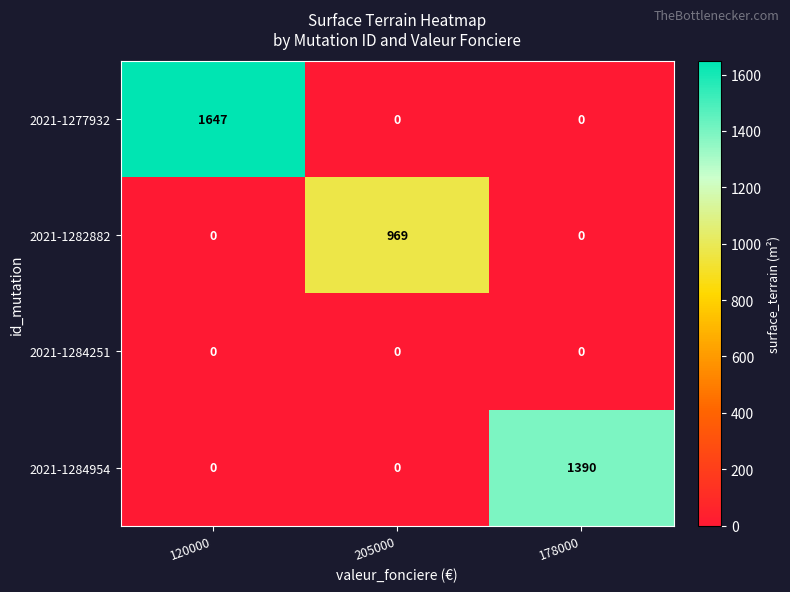

What is the greatest value displayed?

1647